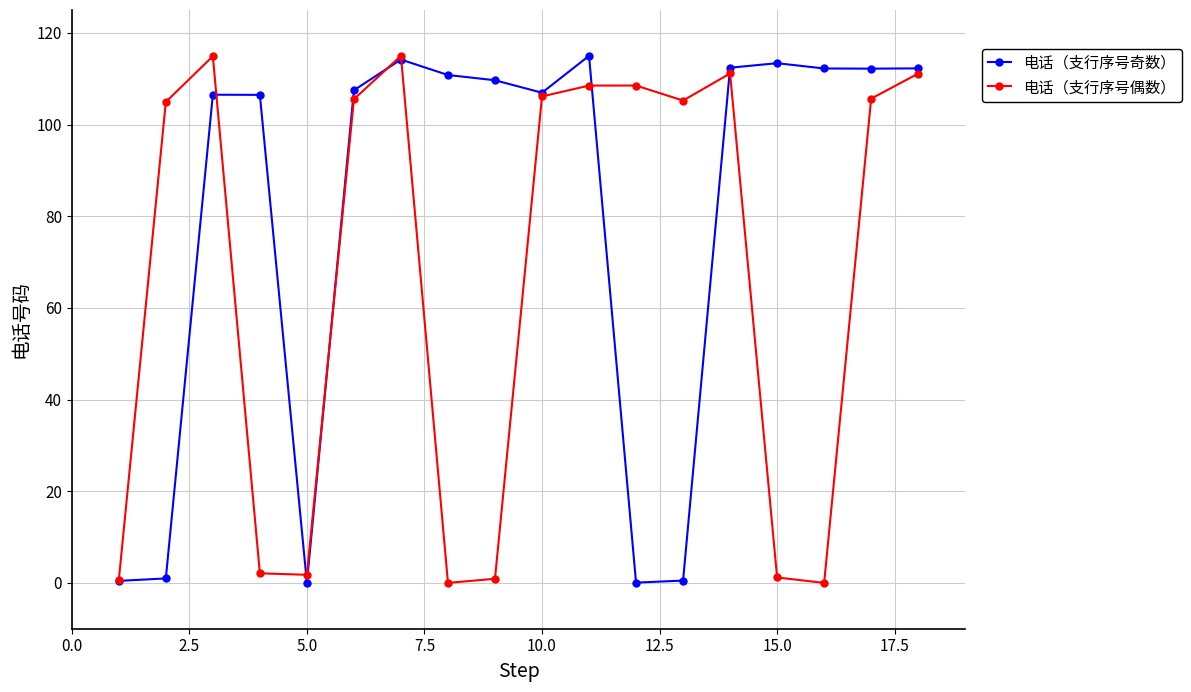

Which series has the largest total across all categories?

电话（支行序号奇数）